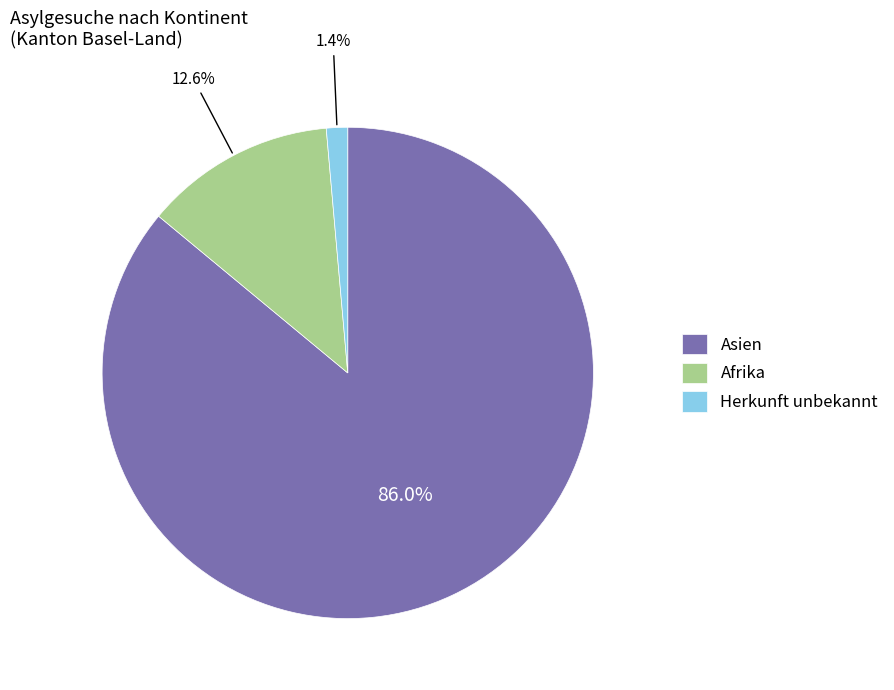

Approximately how many times larger is the value at Afrika compared to Herkunft unbekannt?

9.0